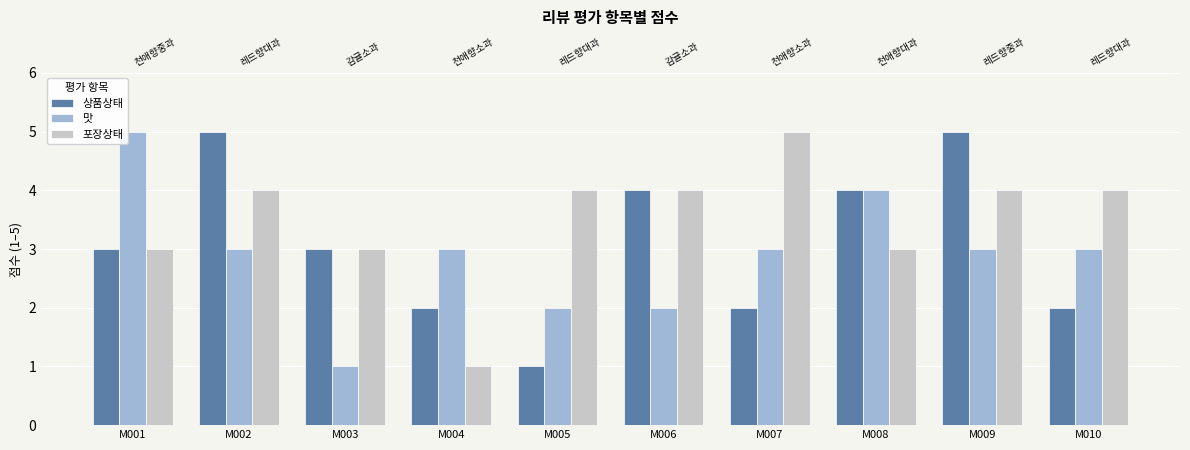

Between M001 and M006, which is larger?

M006